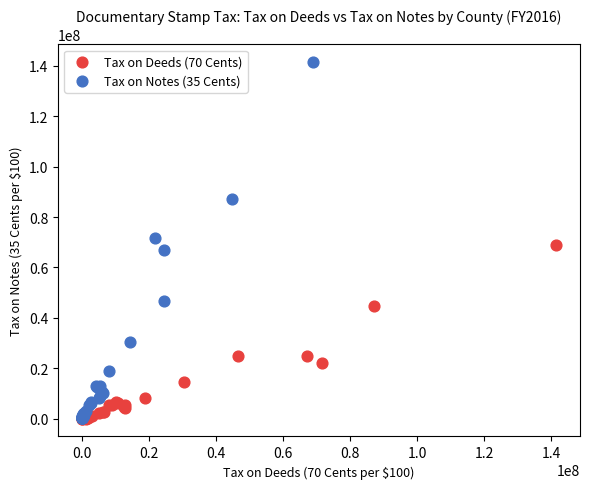

Which series has the largest Y range (max minus min)?

Tax on Notes (35 Cents)